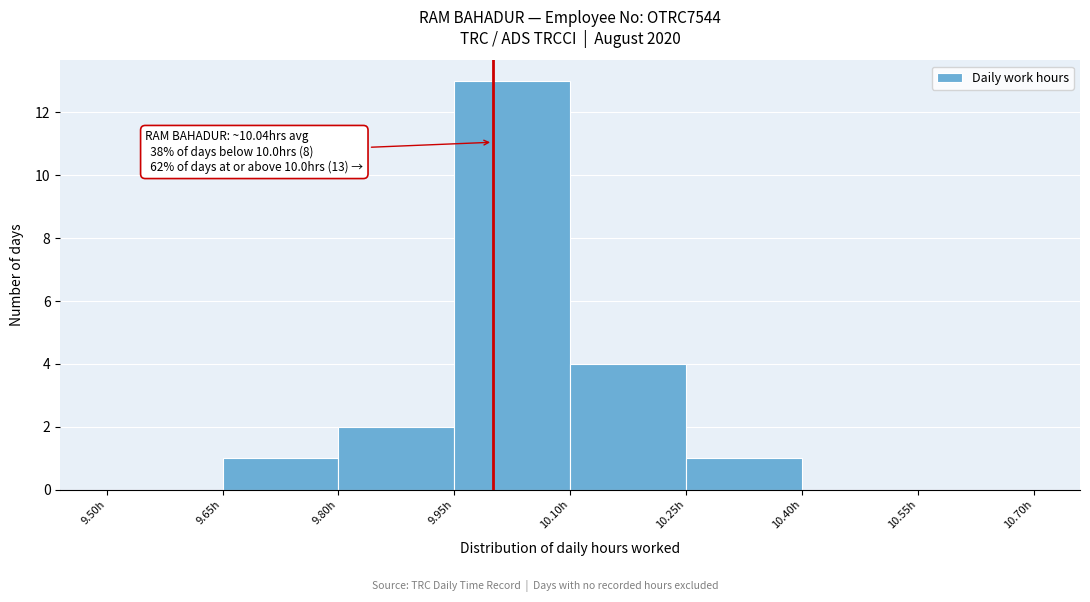

Which range on the x-axis has the tallest bar?

9.95 to 10.10